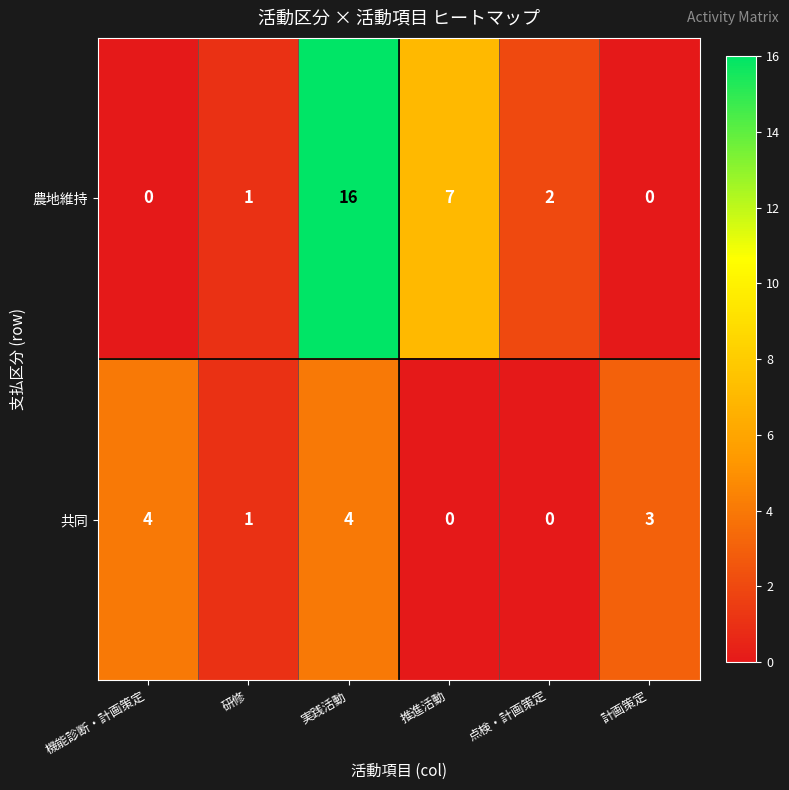

At which category does the chart reach its peak across all series?

実践活動